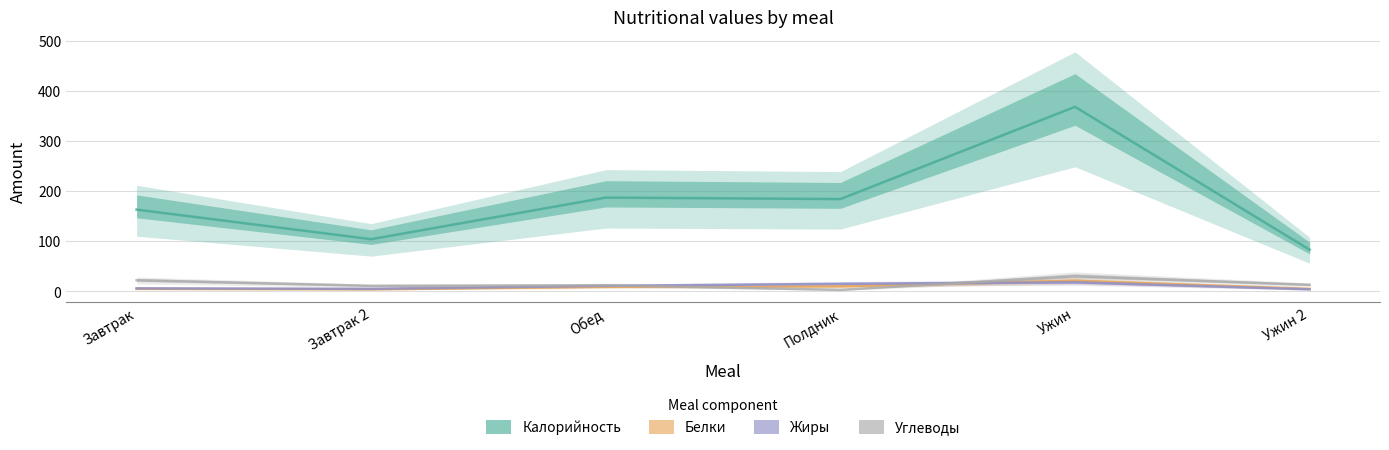

Reading left to right, extract all data points from this chart.

Калорийность: Завтрак=163	Завтрак 2=104	Обед=187	Полдник=184	Ужин=368	Ужин 2=83
Белки: Завтрак=5	Завтрак 2=4	Обед=9	Полдник=10	Ужин=21	Ужин 2=5
Жиры: Завтрак=6	Завтрак 2=5	Обед=11	Полдник=15	Ужин=18	Ужин 2=4
Углеводы: Завтрак=22	Завтрак 2=11	Обед=12	Полдник=3	Ужин=30	Ужин 2=13